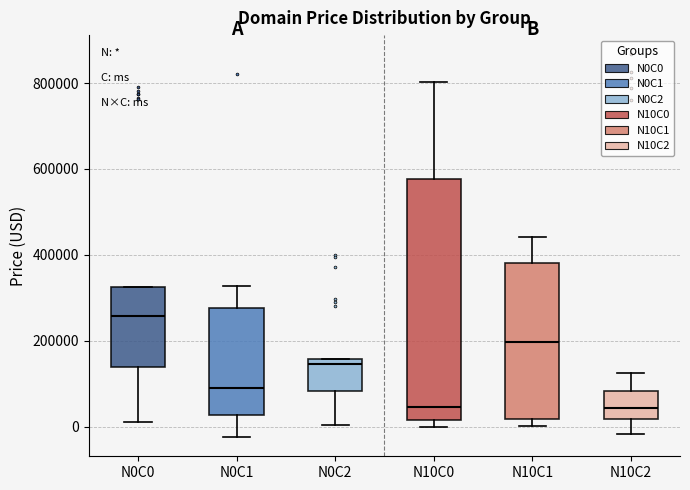

Comparing the boxes themselves (not the whiskers), which one is the tallest?

N10C0